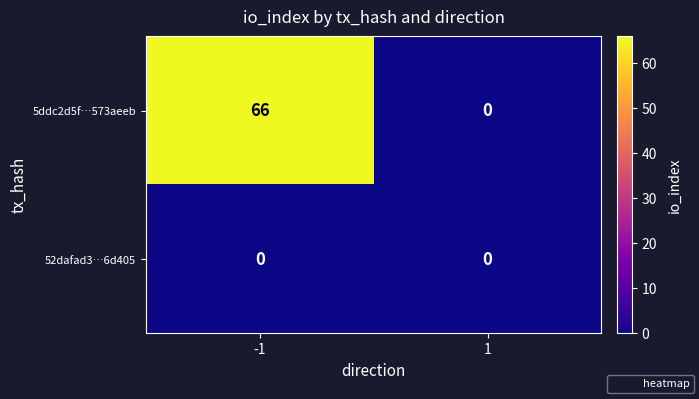

Reading left to right, what are all the values shown in this chart?

5ddc2d5f…573aeeb: 66	0
52dafad3…6d405: 0	0